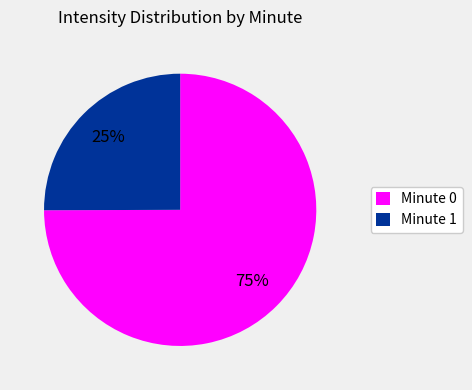

Which slice is the smallest?

Minute 1